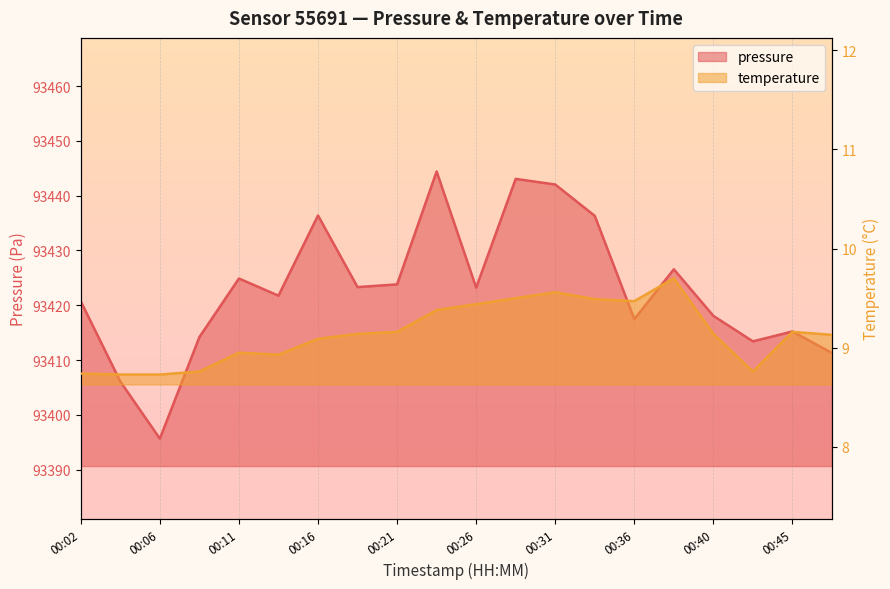

Rank the series by their maximum value, from highest to lowest.

pressure, temperature